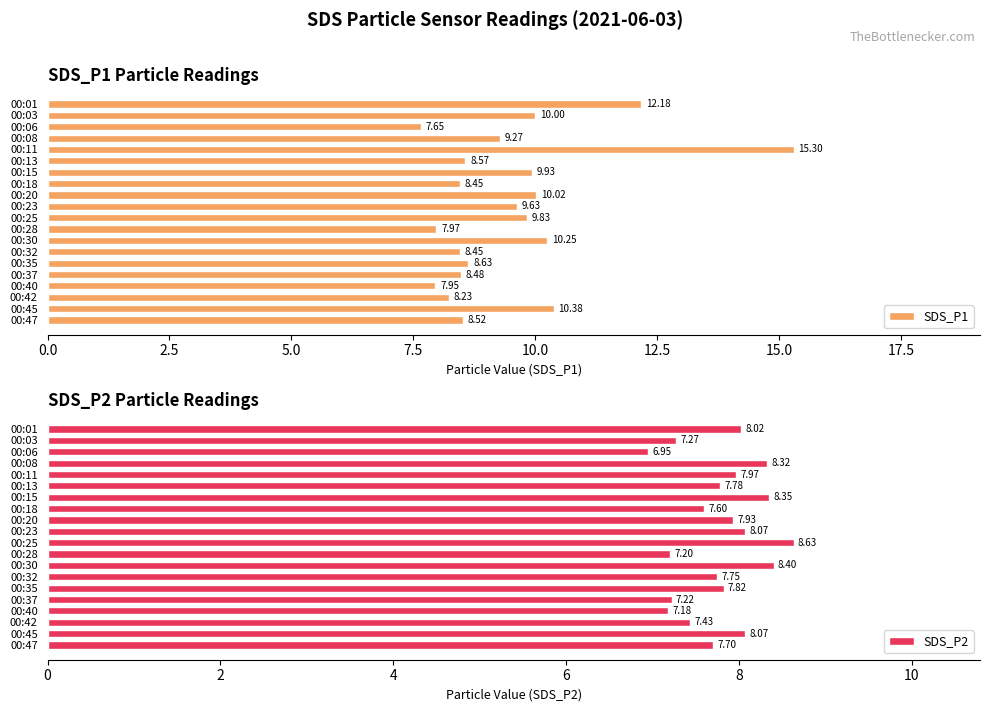

Reading left to right, what are all the values shown in this chart?

SDS_P1: 12.2	10.0	7.7	9.3	15.3	8.6	9.9	8.4	10.0	9.6	9.8	8.0	10.2	8.4	8.6	8.5	8.0	8.2	10.4	8.5
SDS_P2: 8.0	7.3	7.0	8.3	8.0	7.8	8.3	7.6	7.9	8.1	8.6	7.2	8.4	7.8	7.8	7.2	7.2	7.4	8.1	7.7